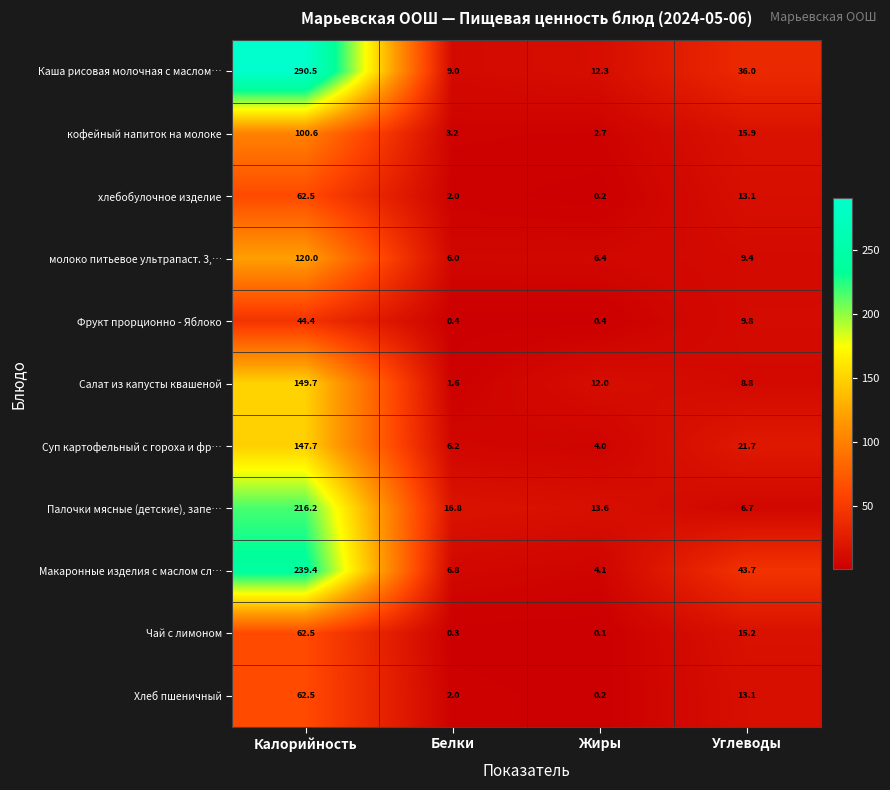

Which series has the largest total across all categories?

Каша рисовая молочная с маслом…